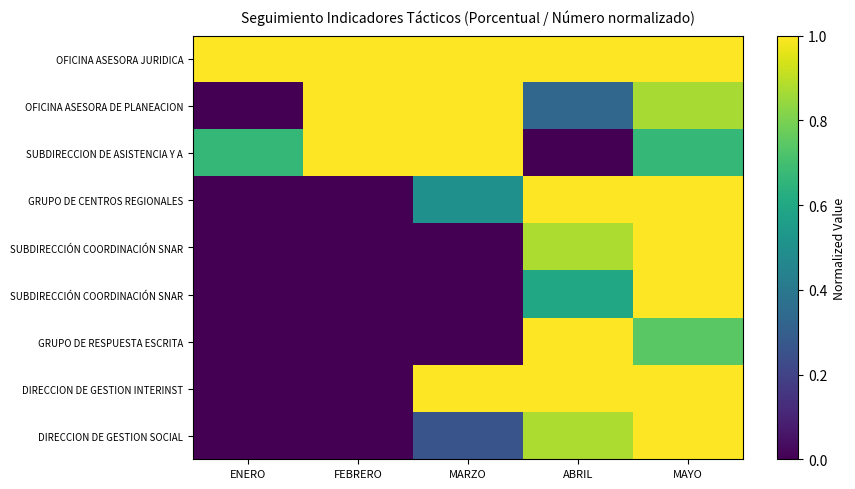

Between FEBRERO and ENERO, which is larger?

FEBRERO